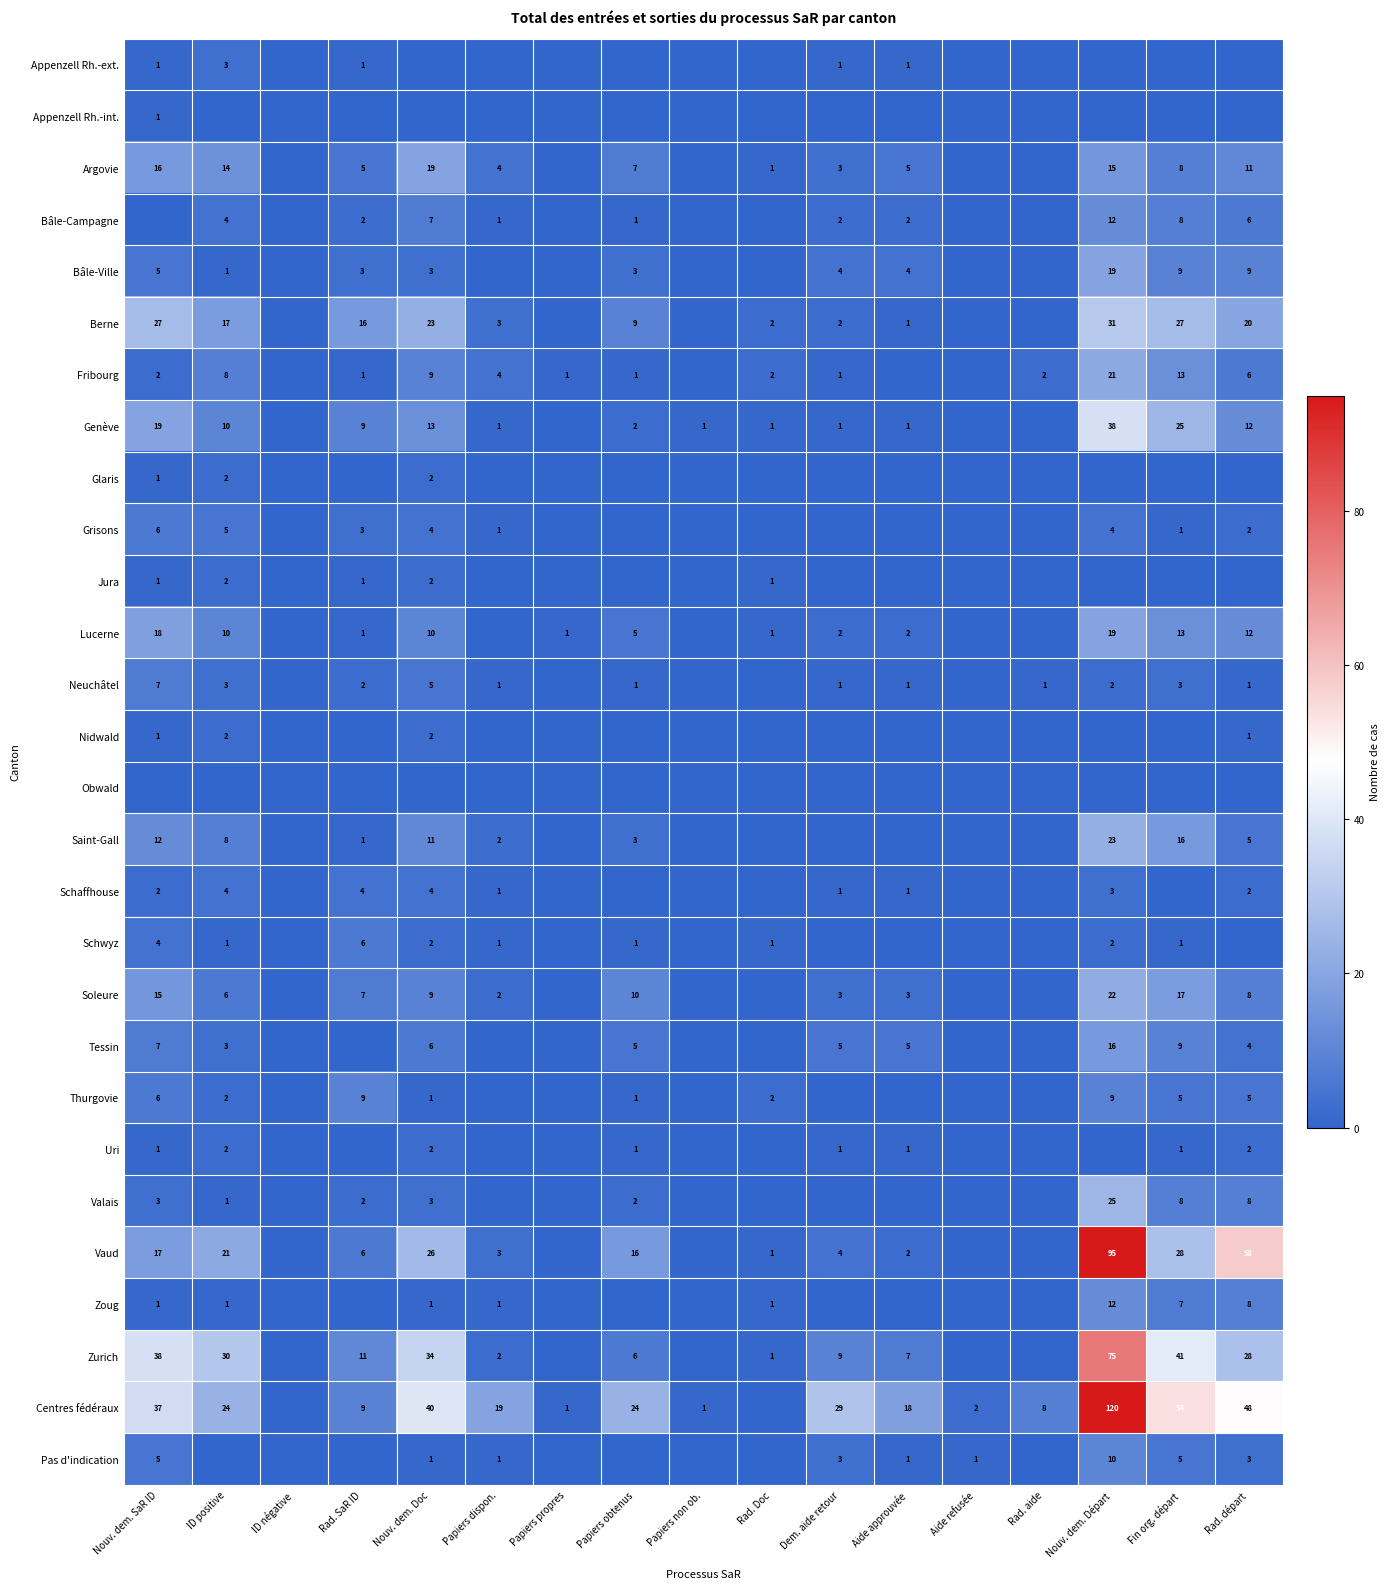

What is the sum of the Soleure values at Rad. départ and Fin org. départ?

25